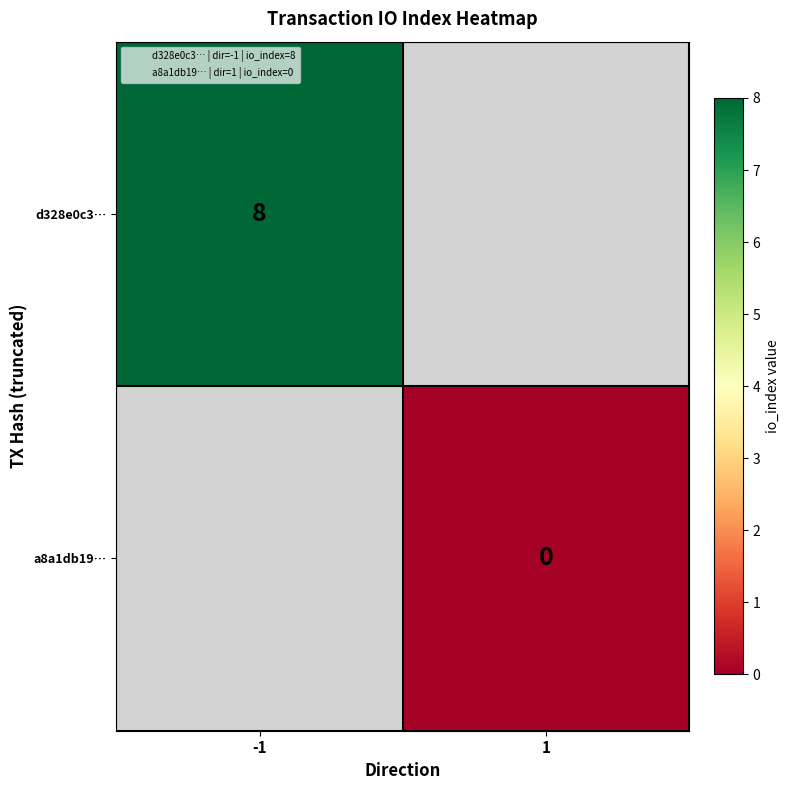

The value of d328e0c3… at -1 is 8. True or false?

True